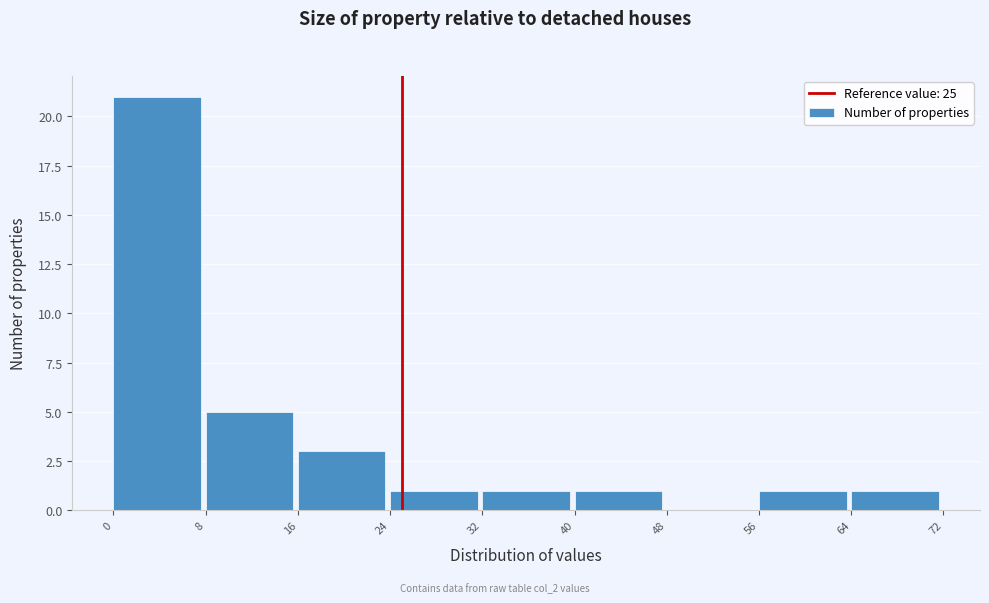

Reading left to right, transcribe this chart: for each bar, give the range it covers on the x-axis and its height. The values are not printed on the chart, so give them approximately, as read against the axis.

0 to 8: 21
8 to 16: 5
16 to 24: 3
24 to 32: 1
32 to 40: 1
40 to 48: 1
48 to 56: 0
56 to 64: 1
64 to 72: 1